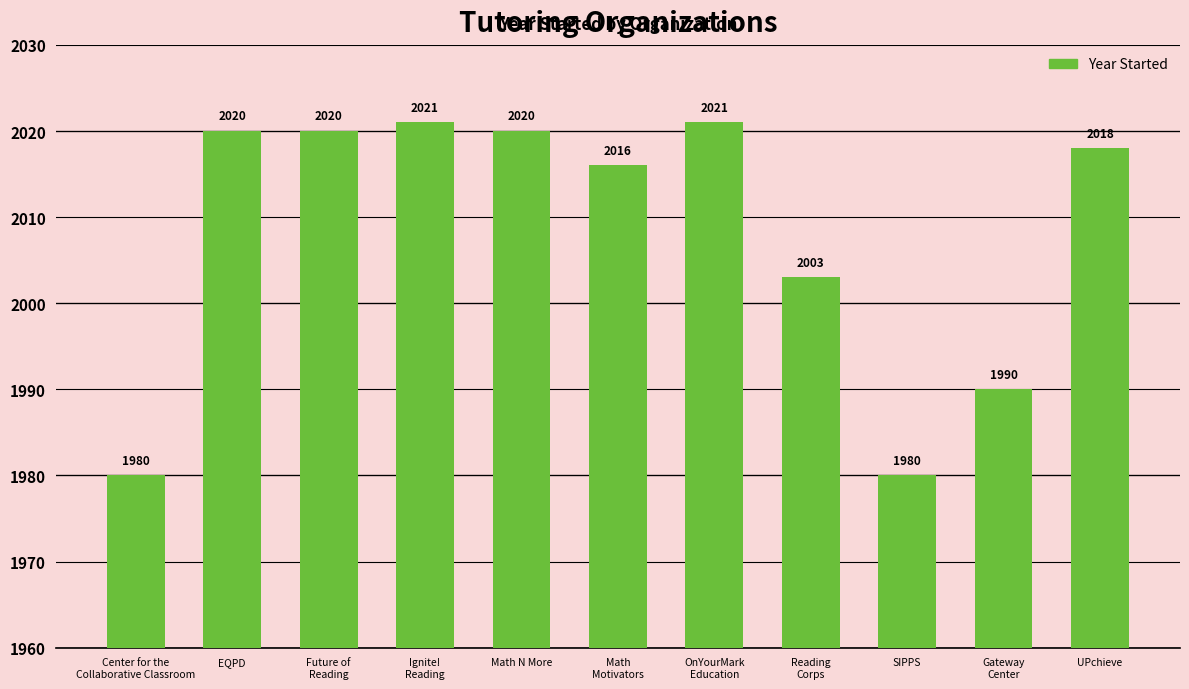

True or false: the data shows 903 at Reading
Corps.

False